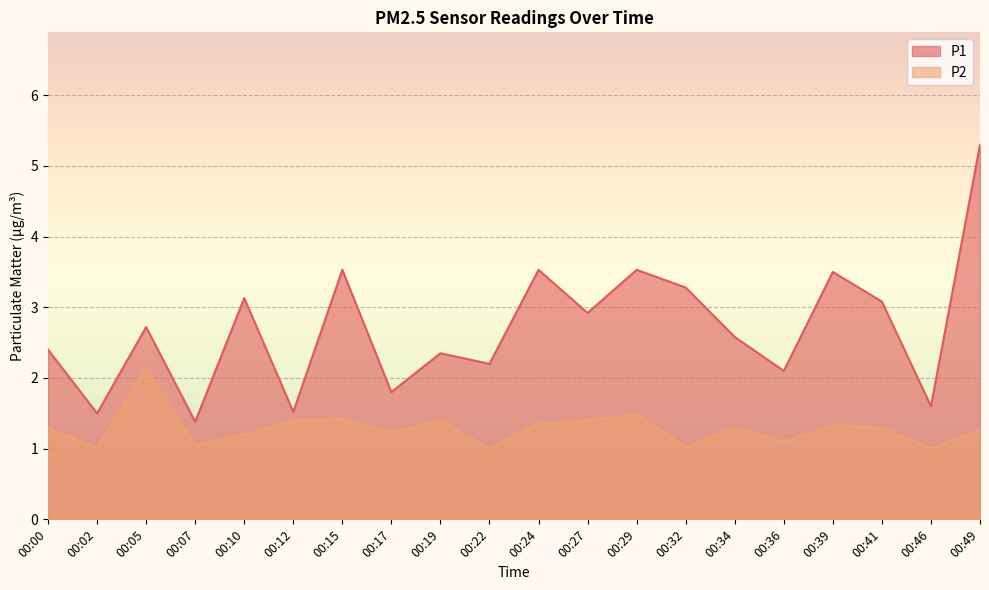

Reading left to right, what are all the values shown in this chart?

P1: 2.4	1.5	2.7	1.4	3.1	1.5	3.5	1.8	2.4	2.2	3.5	2.9	3.5	3.3	2.6	2.1	3.5	3.1	1.6	5.3
P2: 1.3	1.0	2.1	1.1	1.2	1.4	1.4	1.2	1.4	1.0	1.4	1.4	1.5	1.0	1.3	1.1	1.3	1.3	1.0	1.3